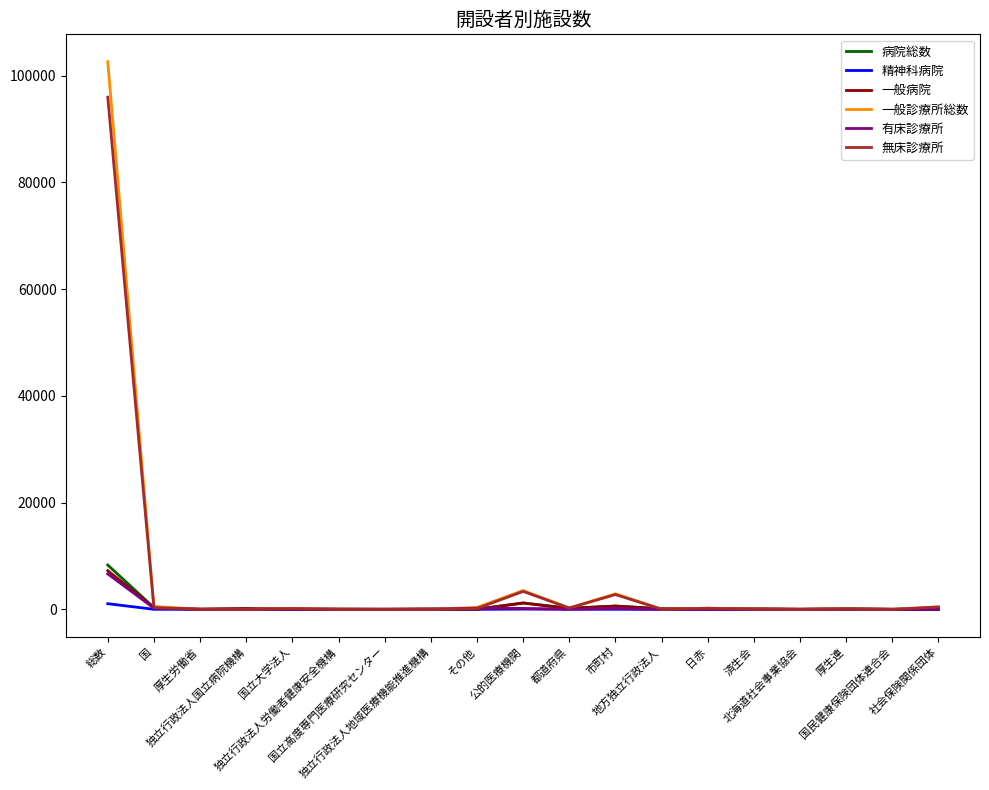

What is the highest value of the 一般病院 series?

7246